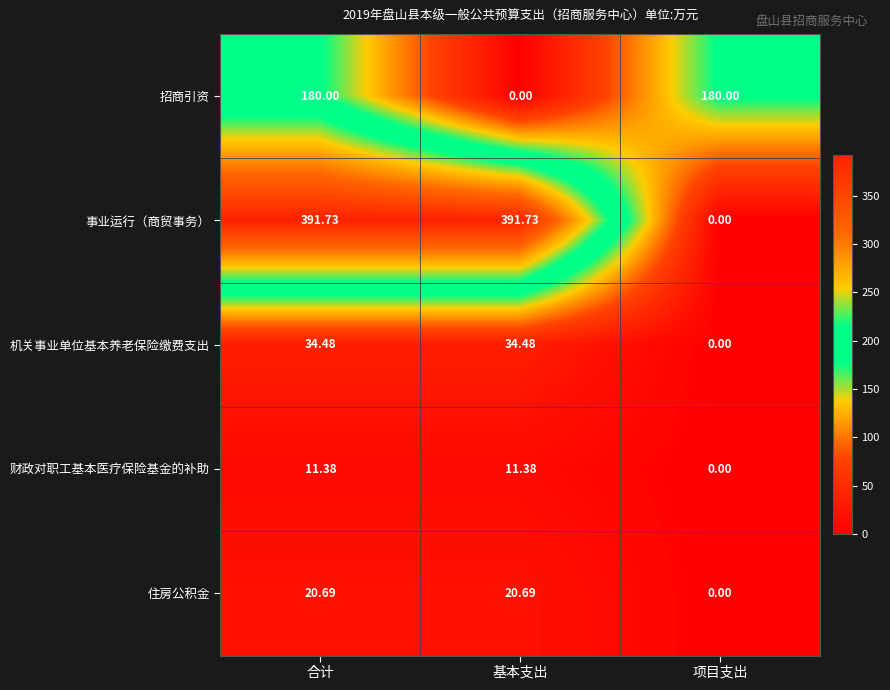

Which series has the widest spread of values?

事业运行（商贸事务）